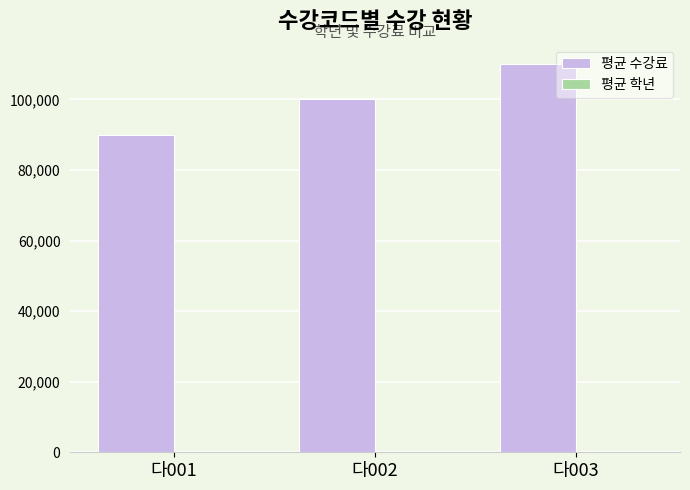

What is the highest value of the 평균 수강료 series?

110000